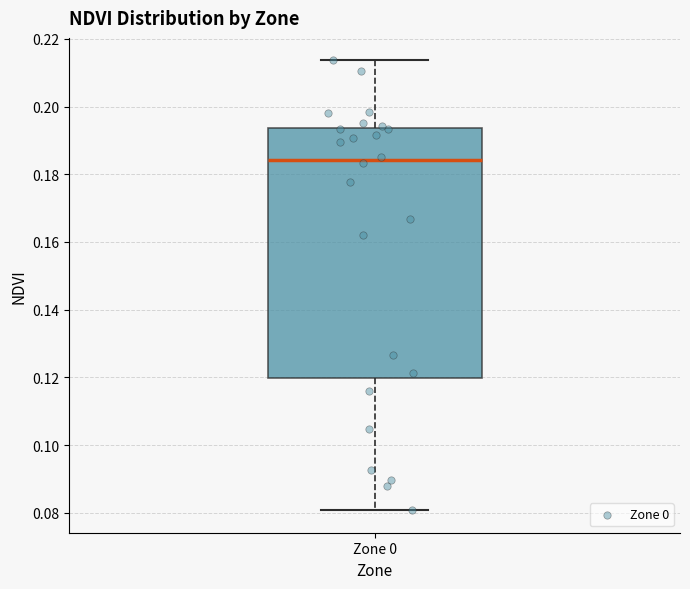

Transcribe this box plot: give where the median line is, the range the box spans, and where the two whiskers end, as read against the y-axis. The values are not printed on the chart, so give them approximately, as read against the axis.

median 0.184, box 0.120 to 0.194, whiskers 0.080 to 0.214